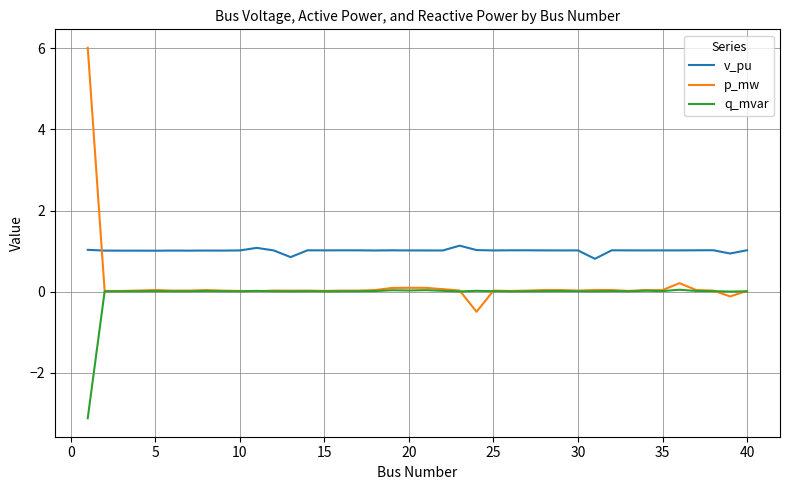

After their last crossing, which series has the higher values: p_mw or v_pu?

v_pu